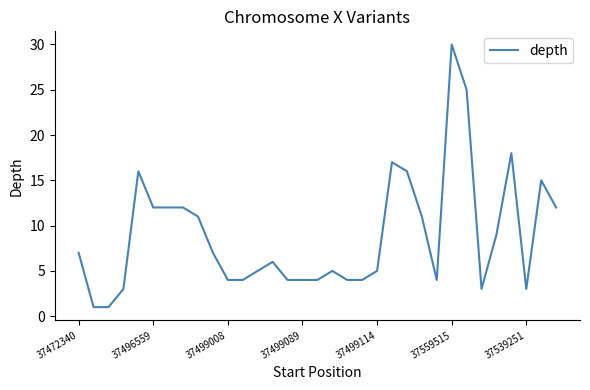

What is the difference between the maximum and minimum values?

29